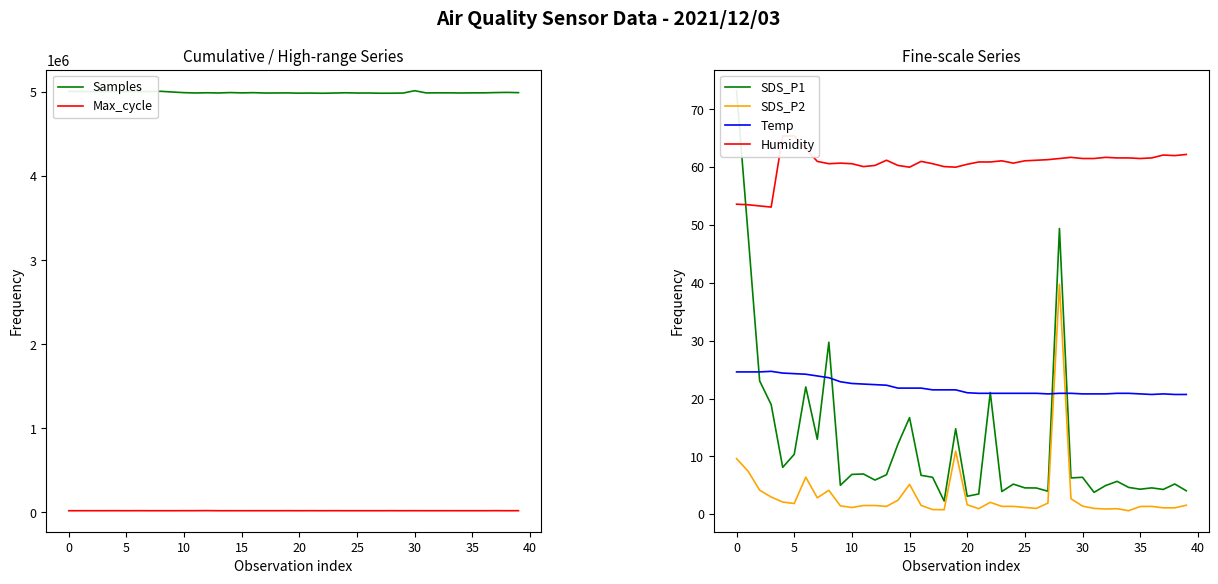

True or false: Max_cycle and Samples cross at least once.

False